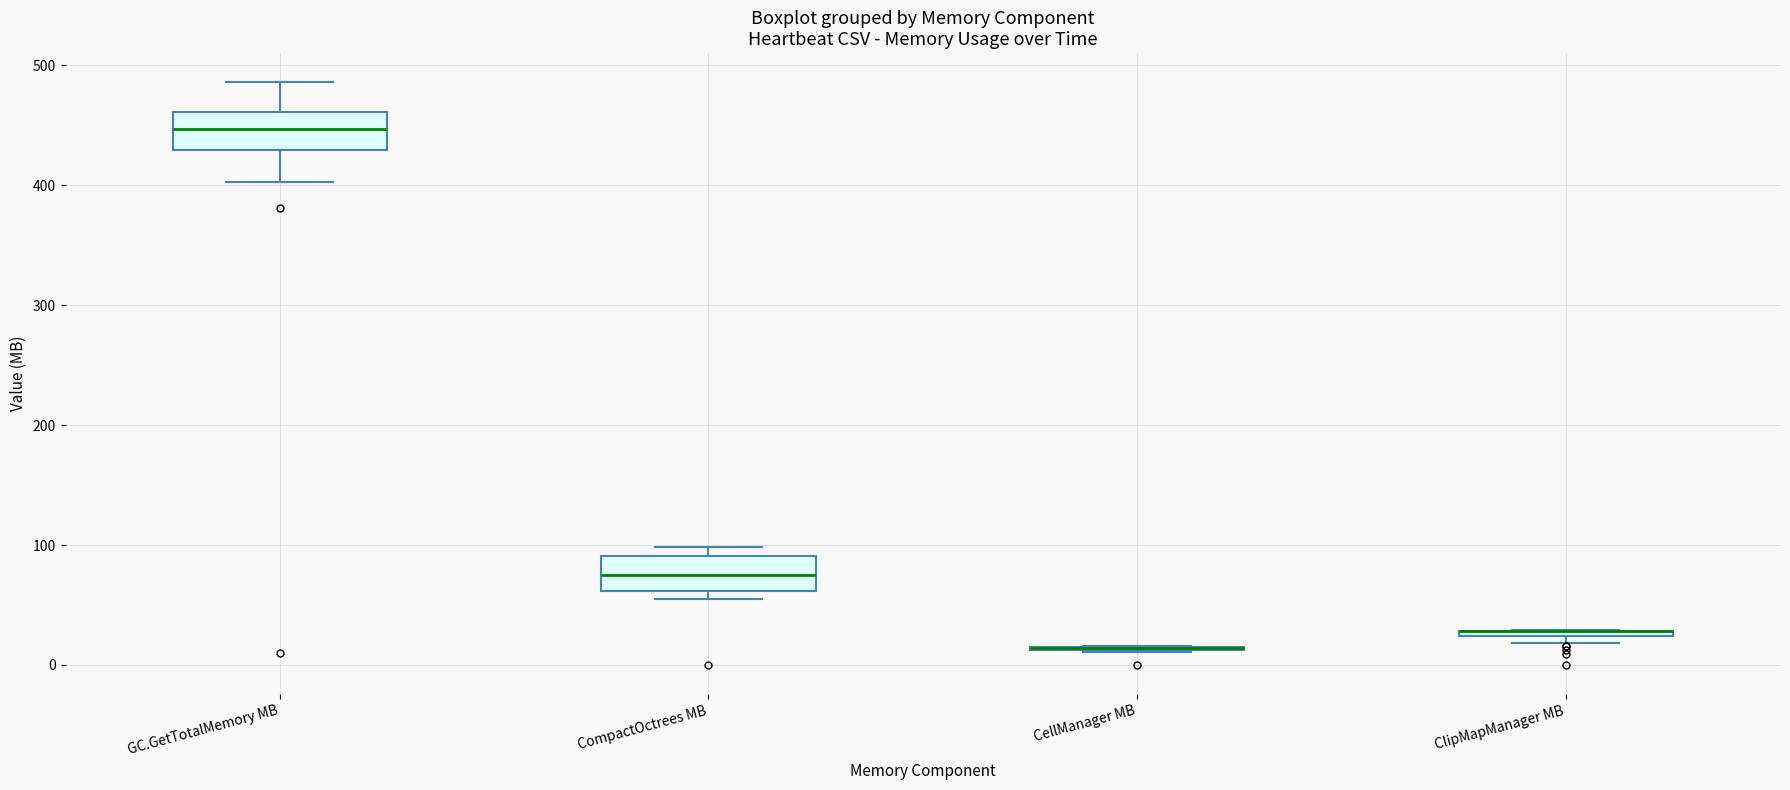

Where is the upper edge of the box for ClipMapManager MB on the y-axis? The values are not printed on the chart, so give them approximately, as read against the axis.

30